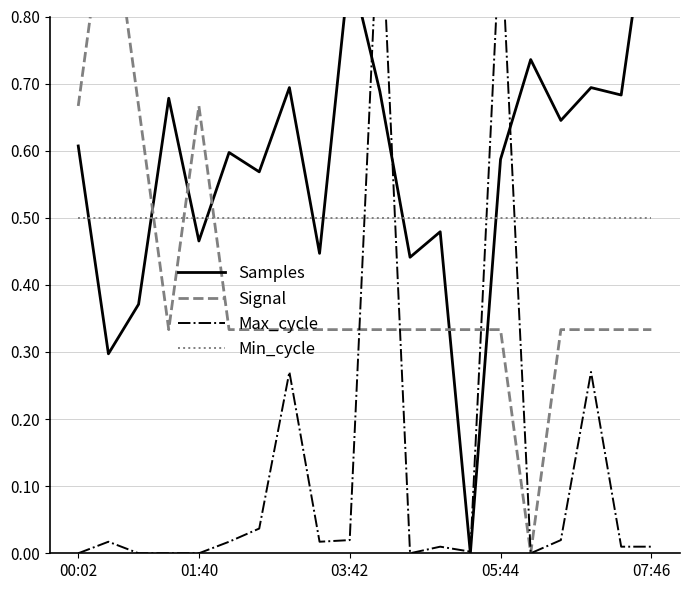

Which series ends up on top after the final intersection of Samples and Max_cycle?

Samples